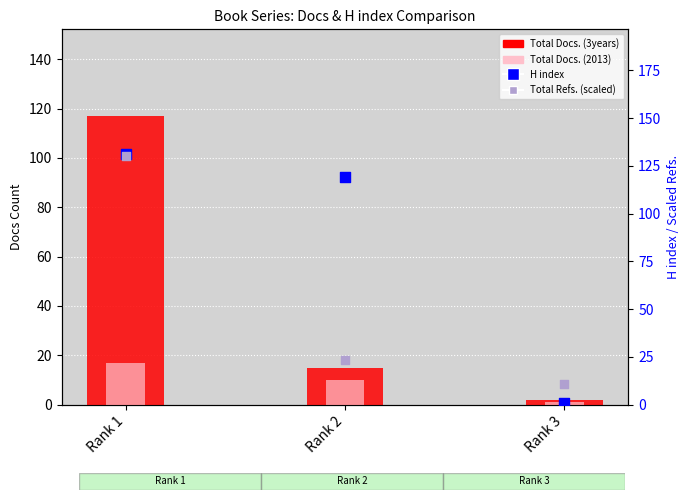

What is the total value across all series at Rank 3?

14.9